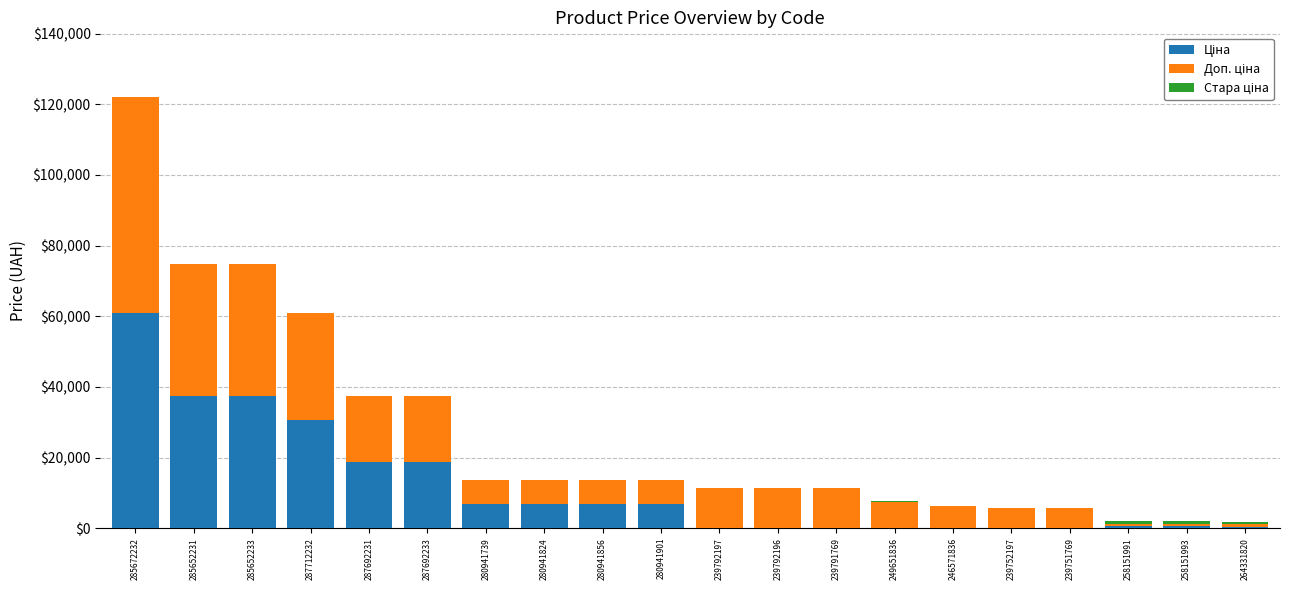

At which category is the sum across all series the highest?

285672232